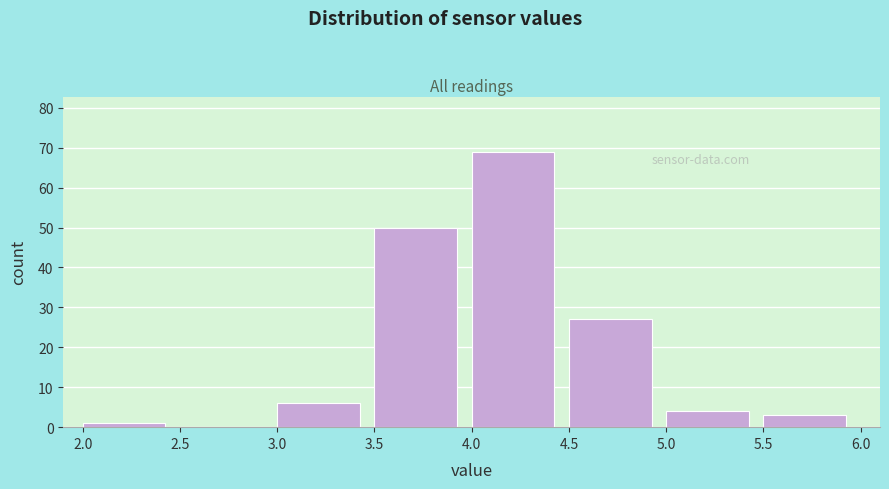

How tall is the bar that spans 3.0 to 3.5 on the x-axis? The values are not printed on the chart, so give them approximately, as read against the axis.

6